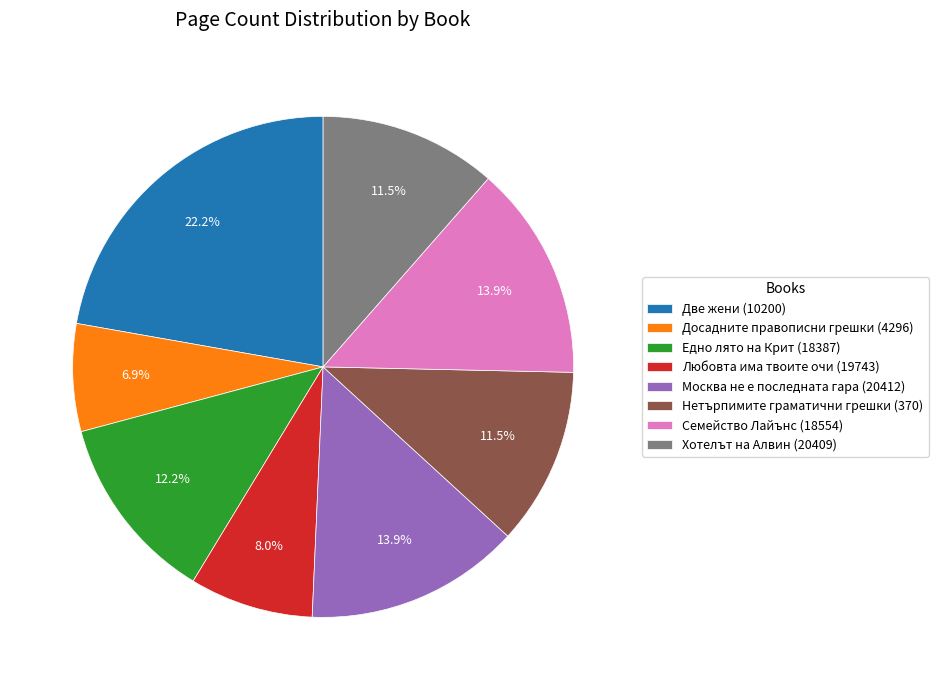

Does Любовта има твоите очи (19743) represent more than half of the total?

No